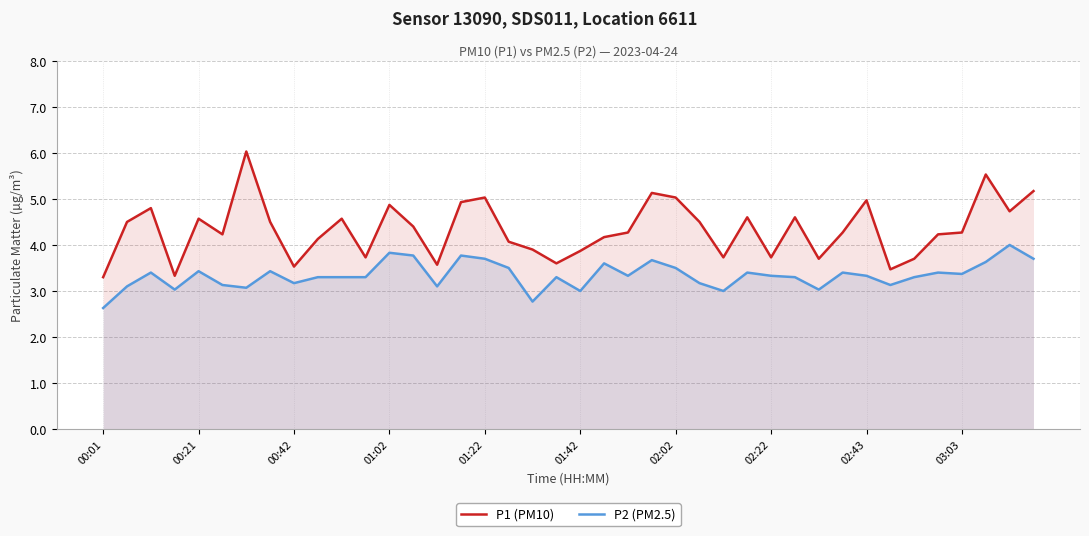

True or false: P2 (PM2.5) and P1 (PM10) cross at least once.

False